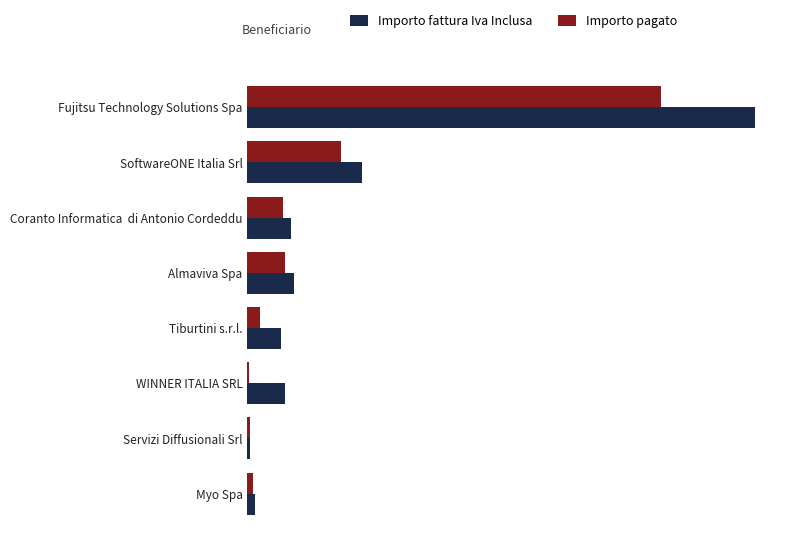

What are all the series names shown in the legend?

Importo fattura Iva Inclusa, Importo pagato